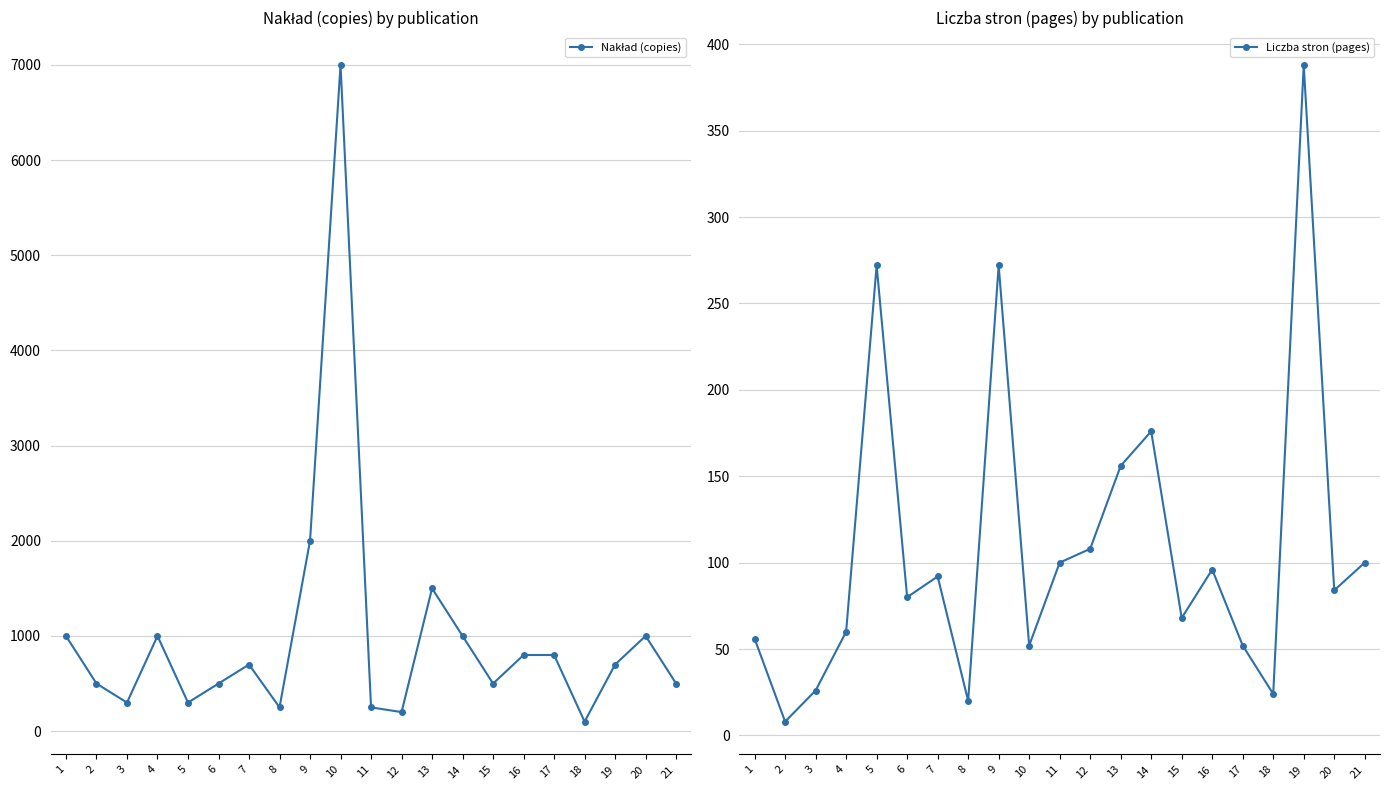

At which label does Liczba stron (pages) reach its minimum?

2